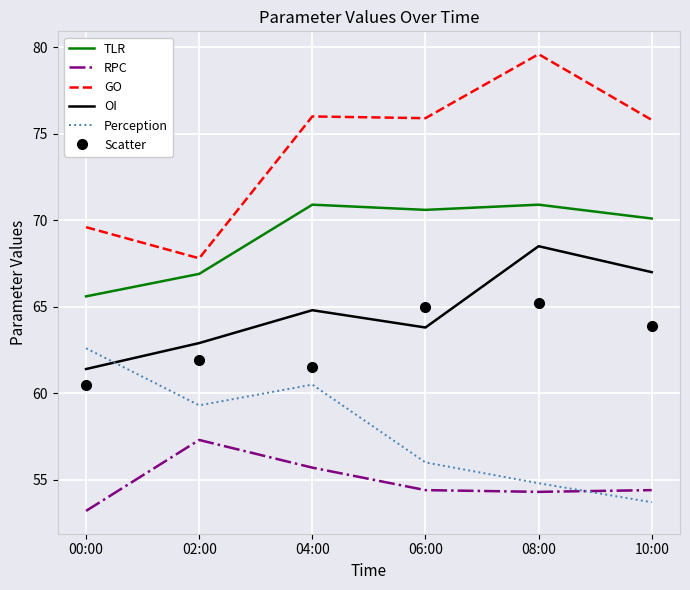

True or false: TLR and RPC cross at least once.

False